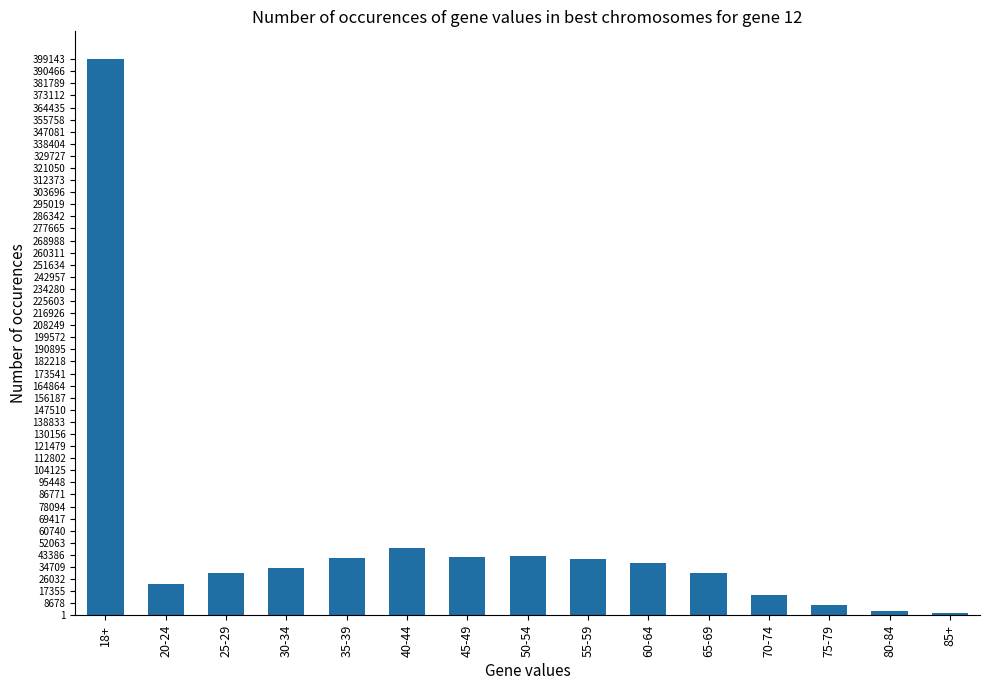

What is the difference between the maximum and minimum values?

397777